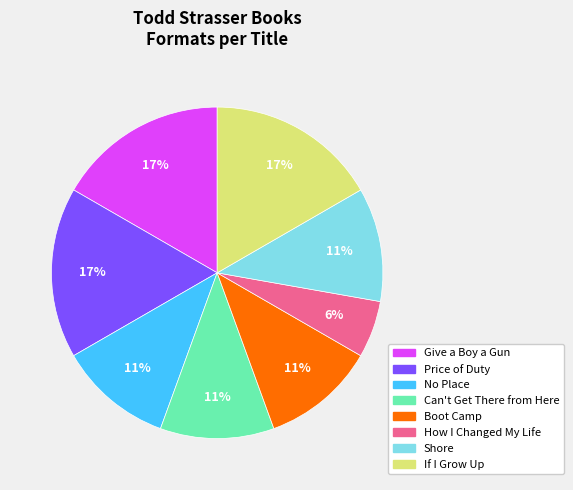

Count the number of slices in the pie.

8